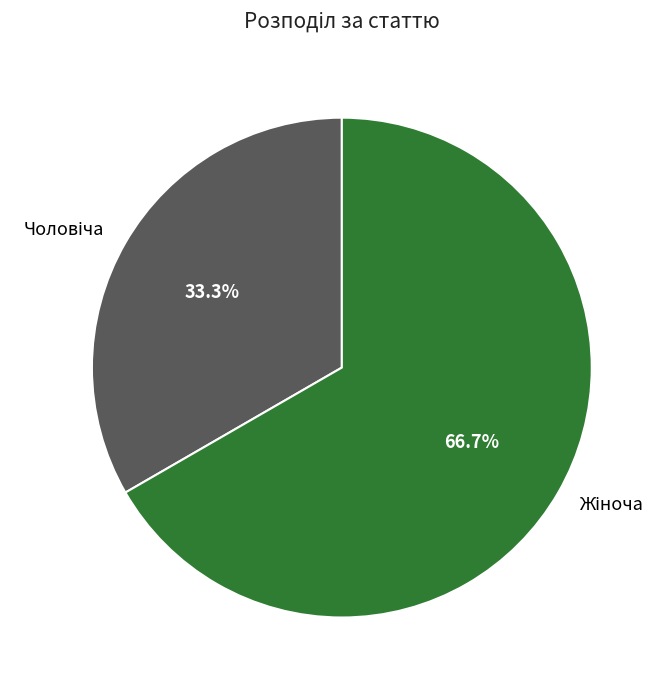

Is there a majority slice in this chart?

Yes